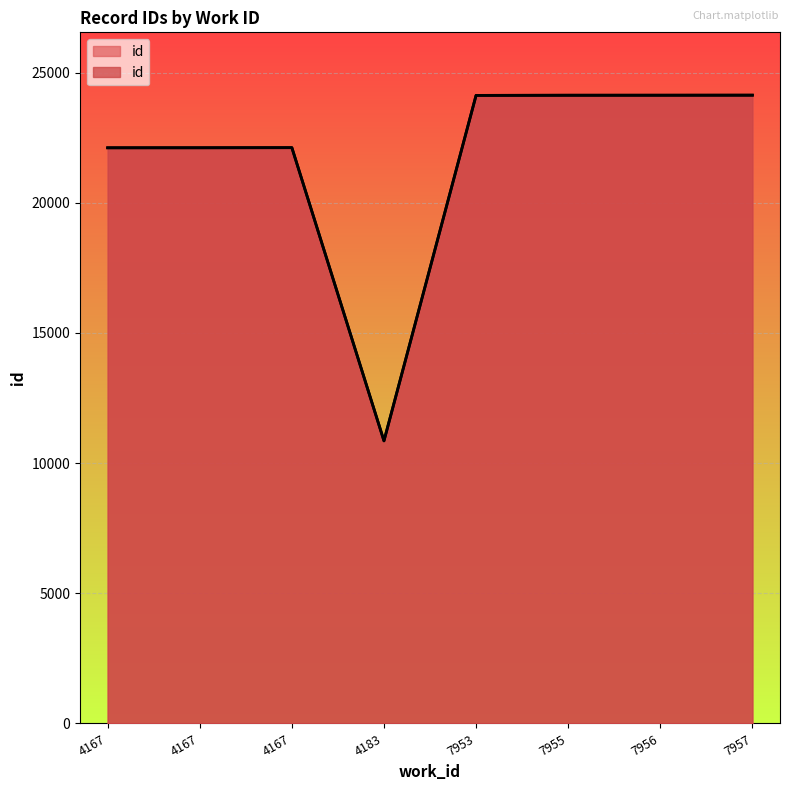

Is it true that the value at 7955 is 5557?

False